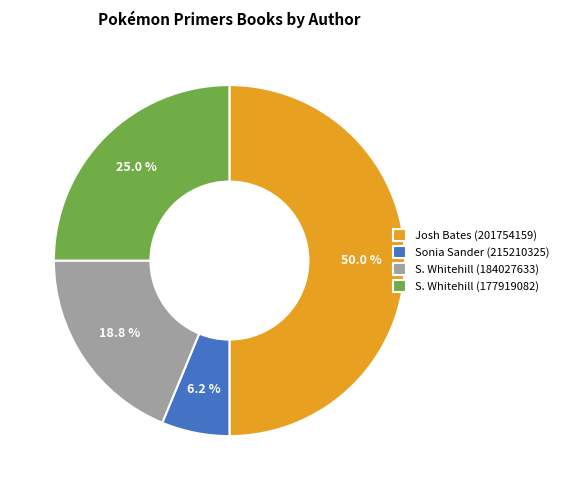

How much of the chart is everything except Josh Bates (201754159)?

50.0%